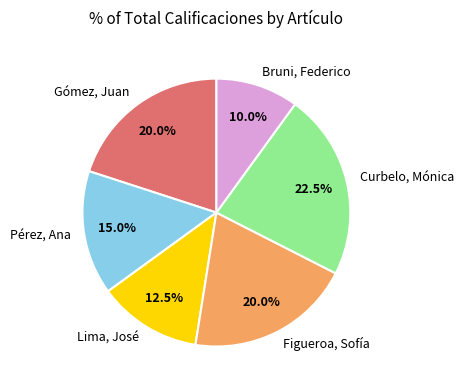

Is the sum of Bruni, Federico and Lima, José greater than half?

No